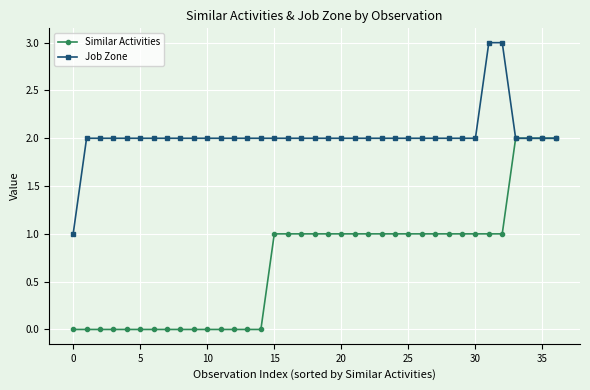

What is the greatest value displayed?

3